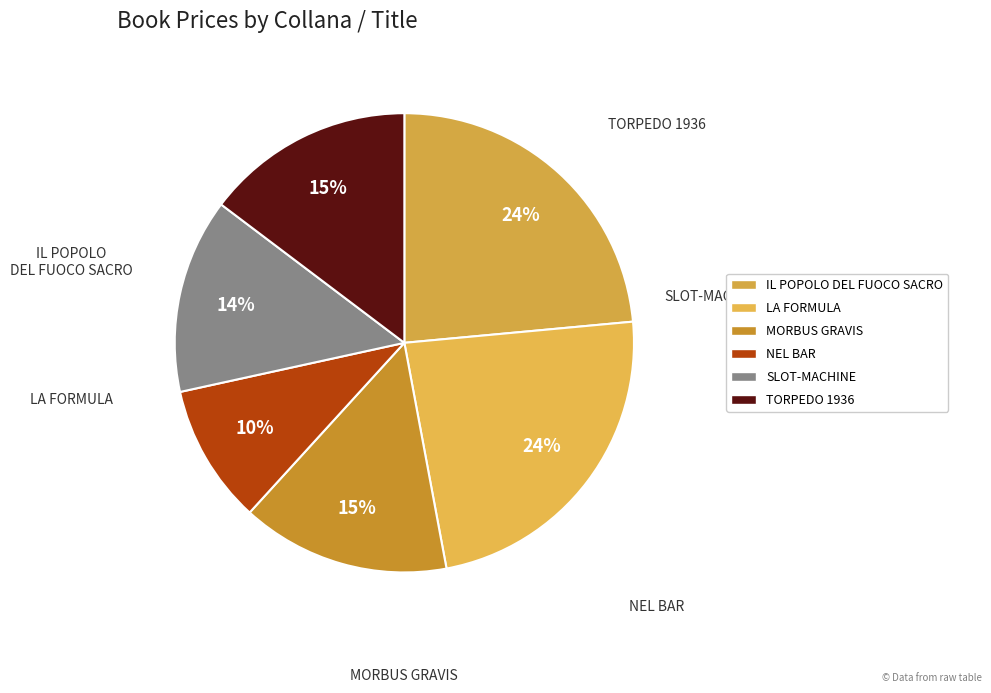

Do IL POPOLO DEL FUOCO SACRO and MORBUS GRAVIS together represent more than half of the pie?

No